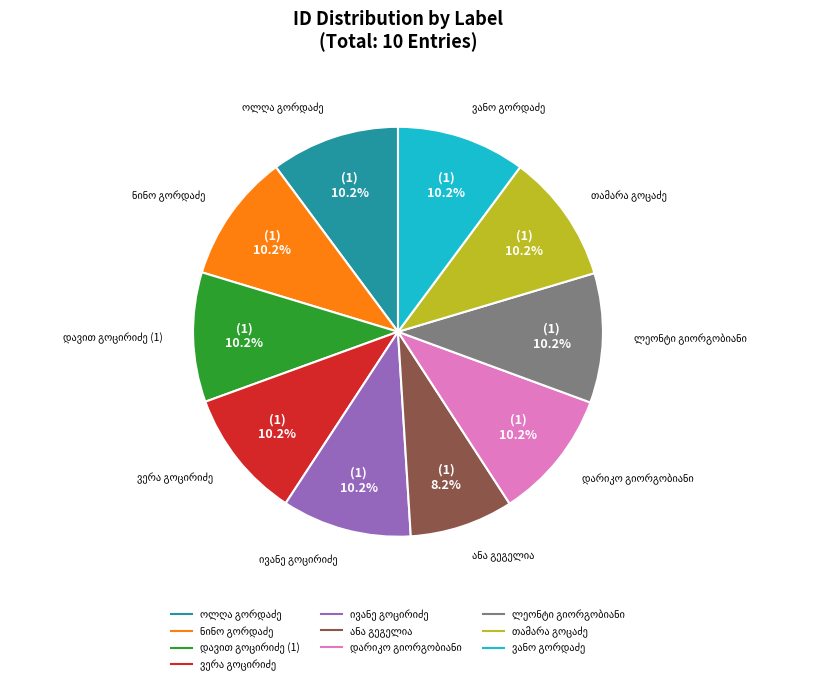

Is there any slice that represents more than half of the pie?

No